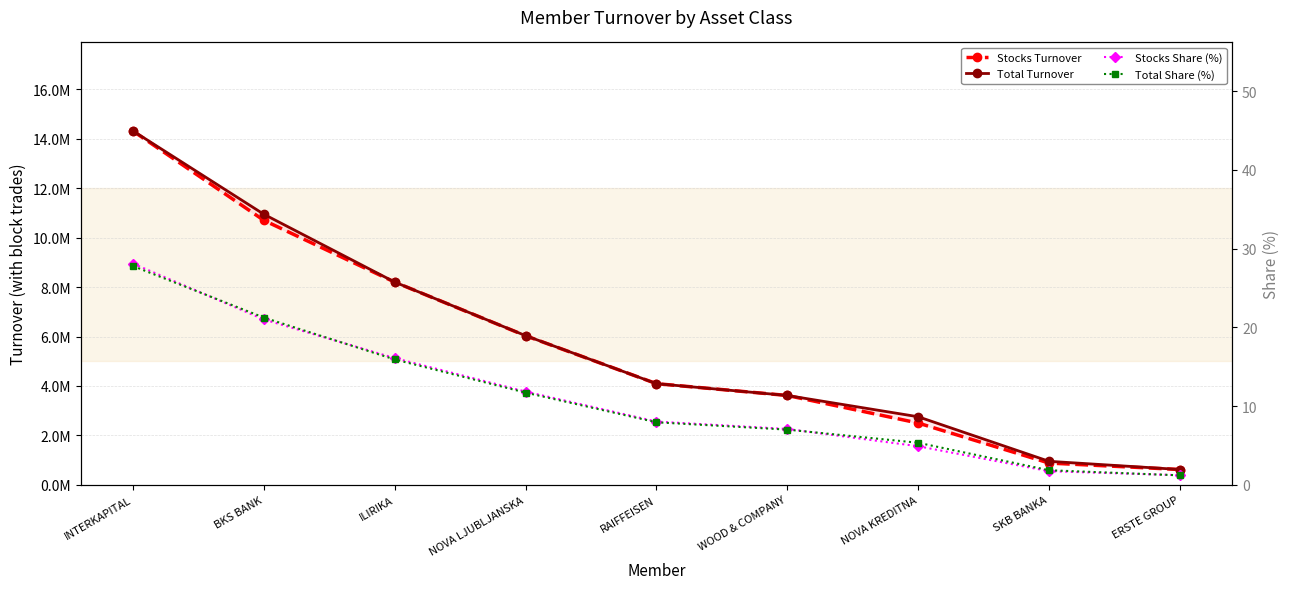

Read the Stocks Turnover value at RAIFFEISEN.

4092661.9